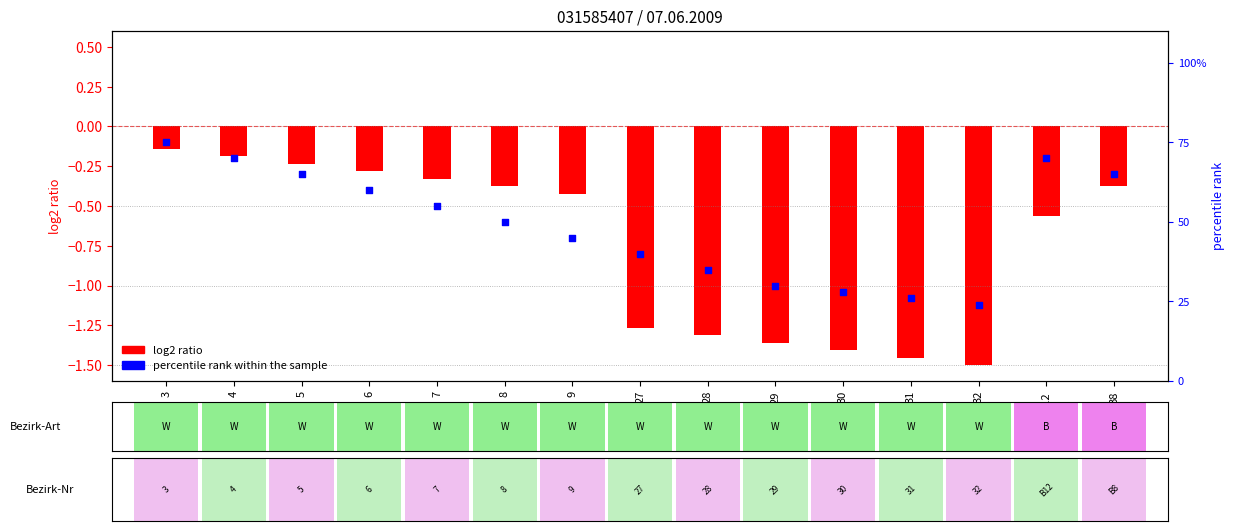

What is the change in value from 27 to B12?

+30